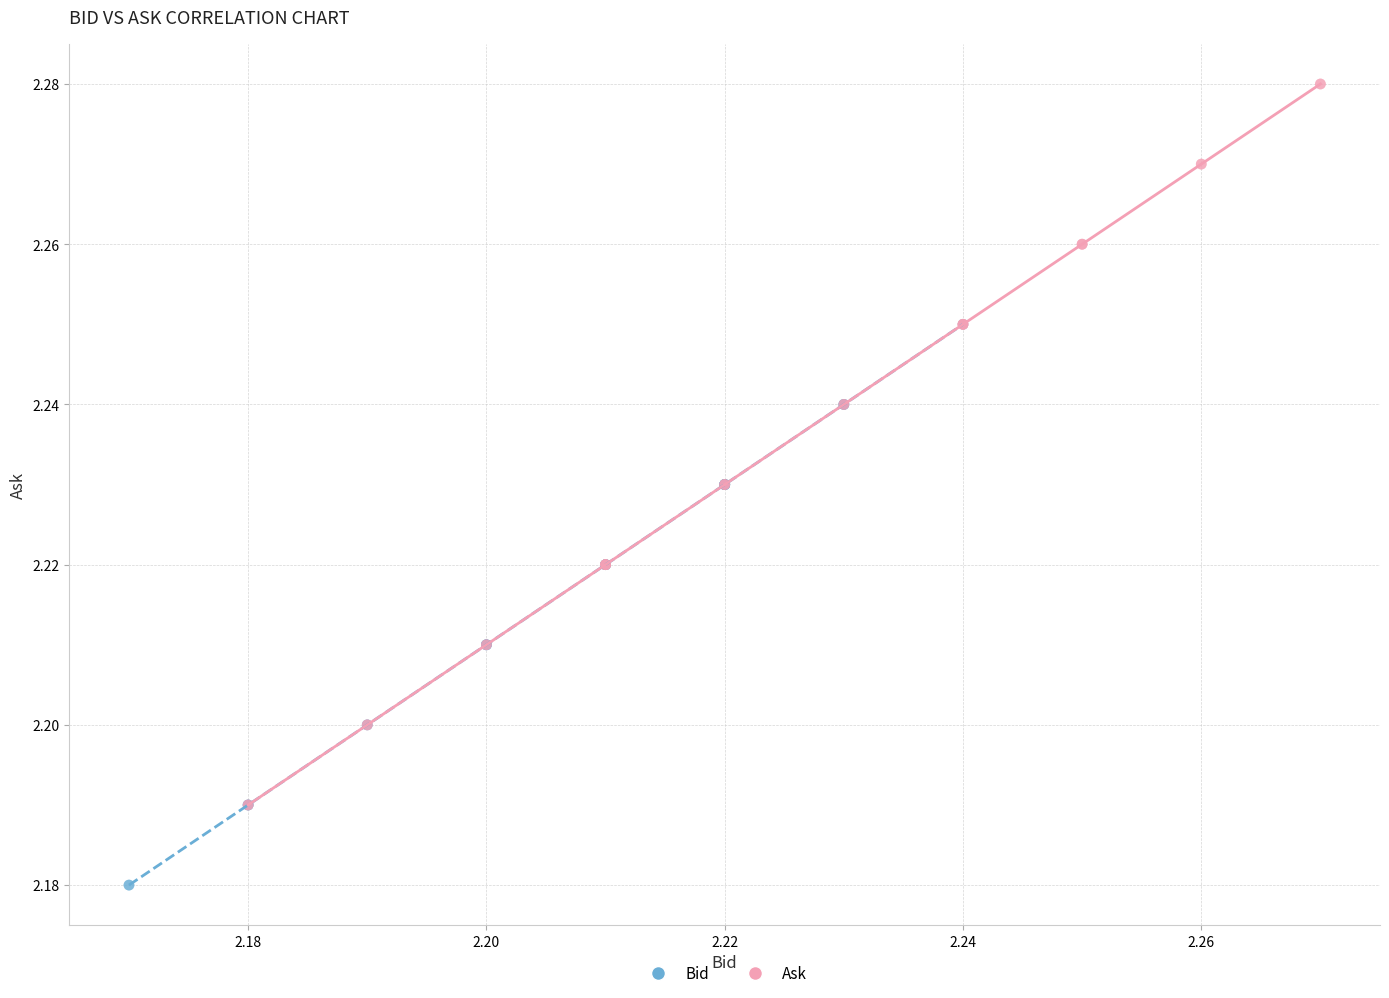

Which series reaches the minimum Y coordinate?

Bid